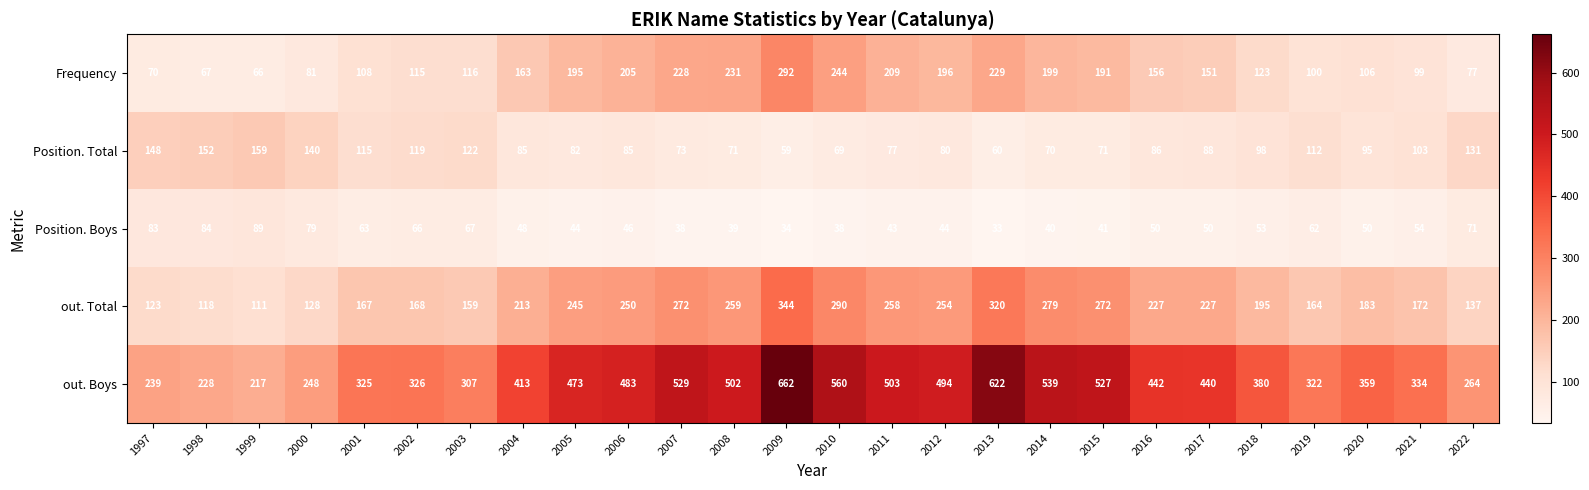

What is the highest value of the out. Boys series?

662